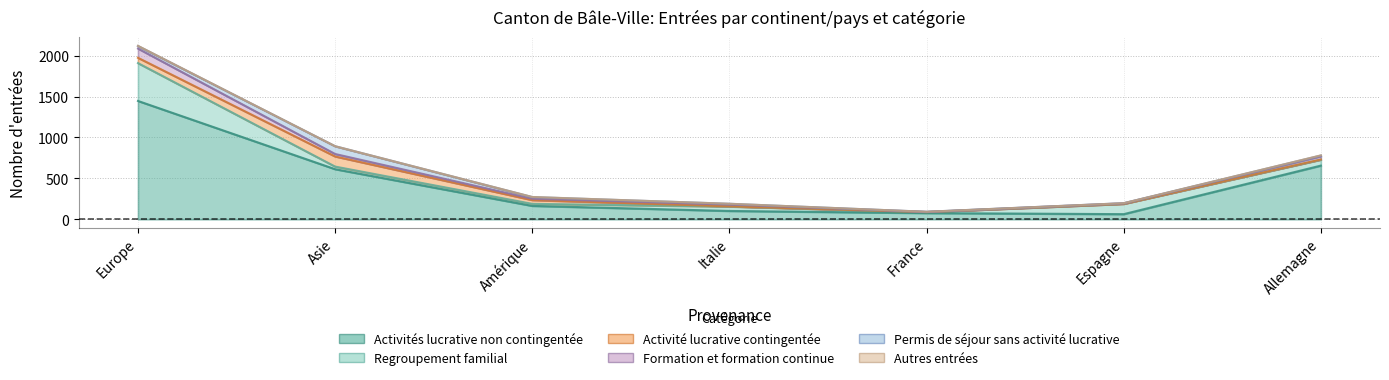

How many positive values does the Activité lucrative contingentée series have?

5